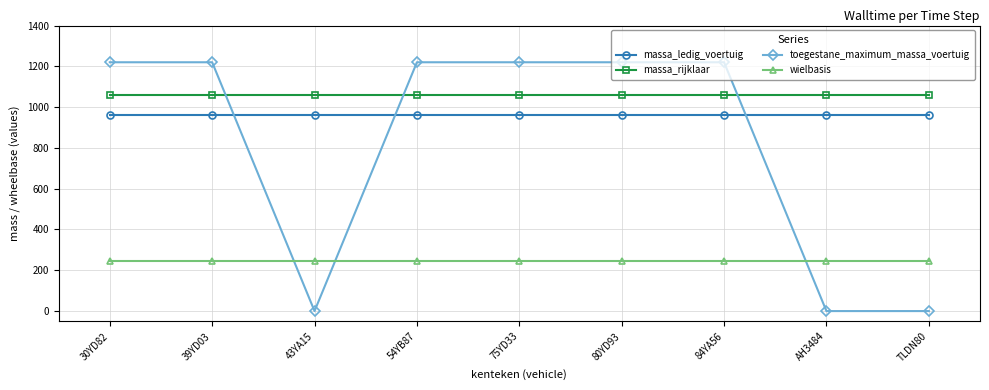

What is the difference between the highest and lowest values at 43YA15?

1060